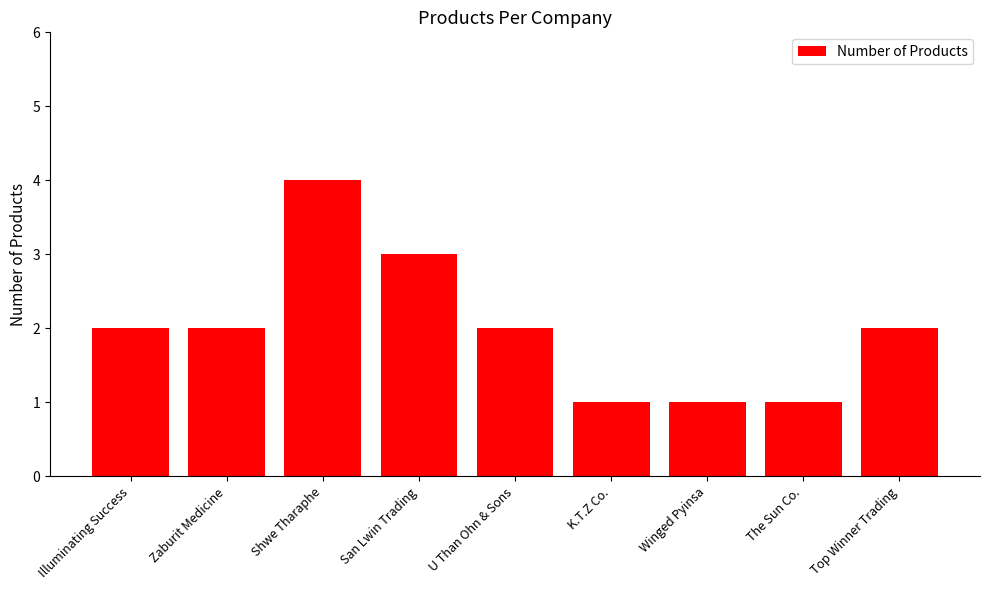

Which has a higher value, San Lwin Trading or Winged Pyinsa?

San Lwin Trading